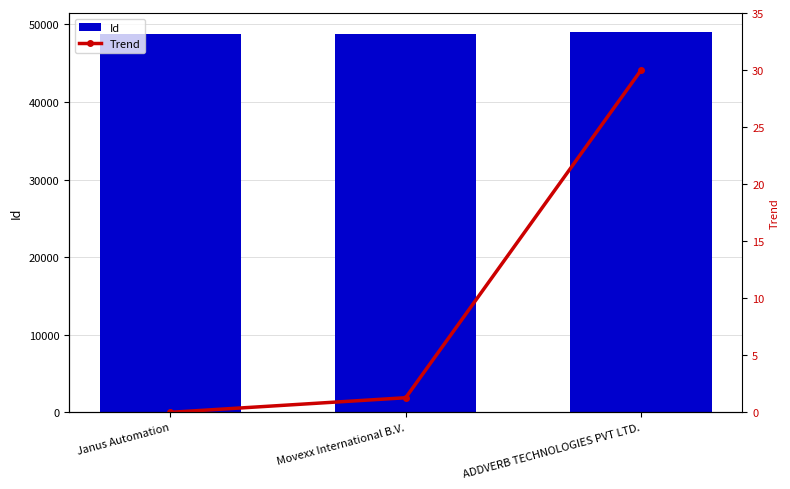

What is the minimum value for Id?

48707